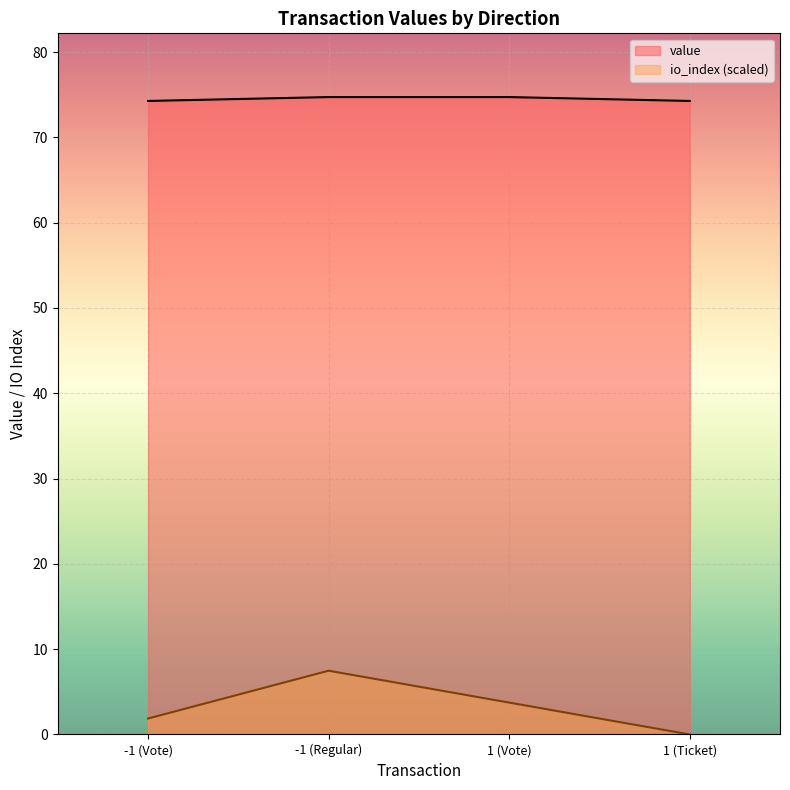

What is the label of the 3rd point from the right?

-1 (Regular)